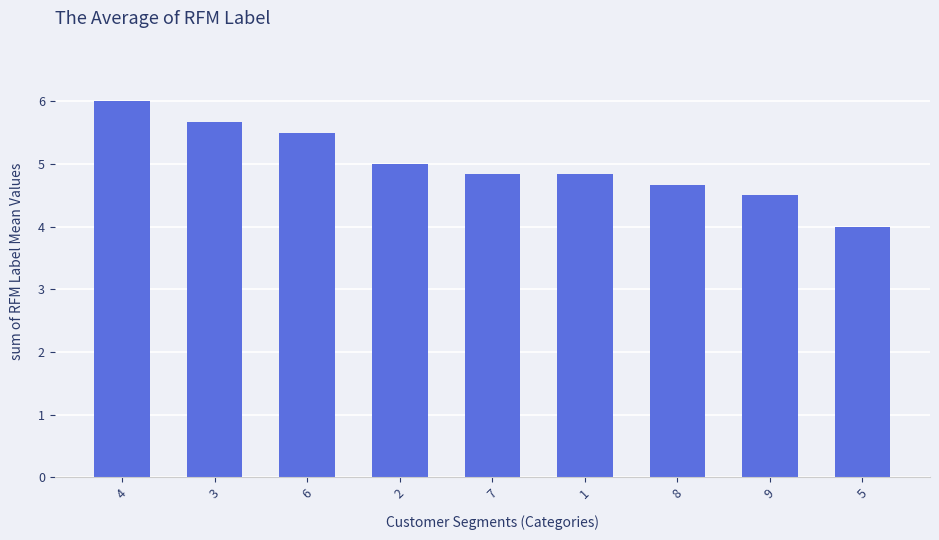

Are the bars horizontal?

No